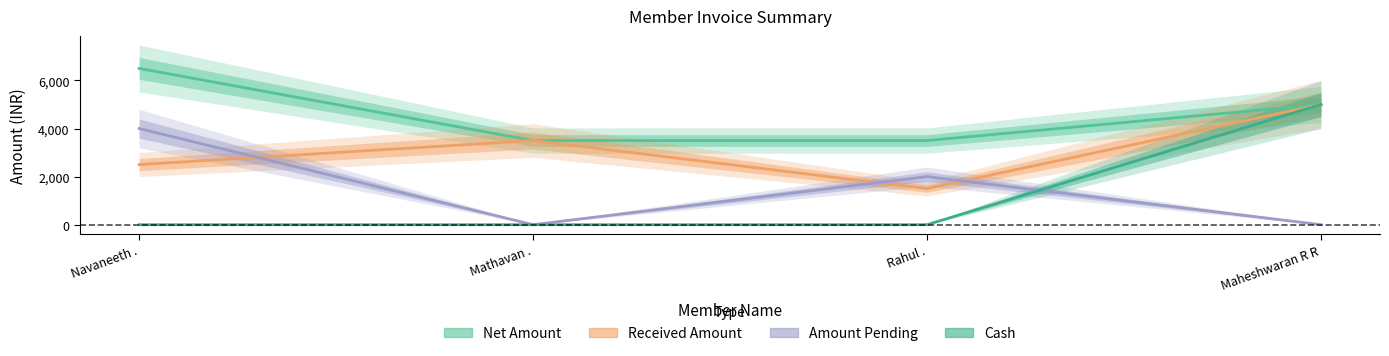

Does the chart display data point markers on the line(s)?

No